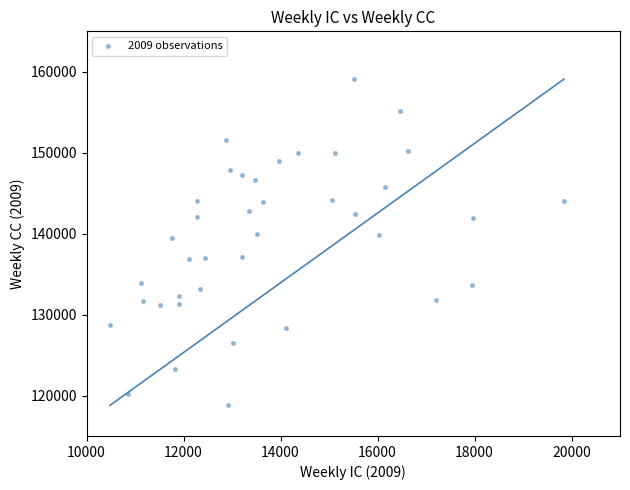

What is the range of Y values (max minus min)?

40306